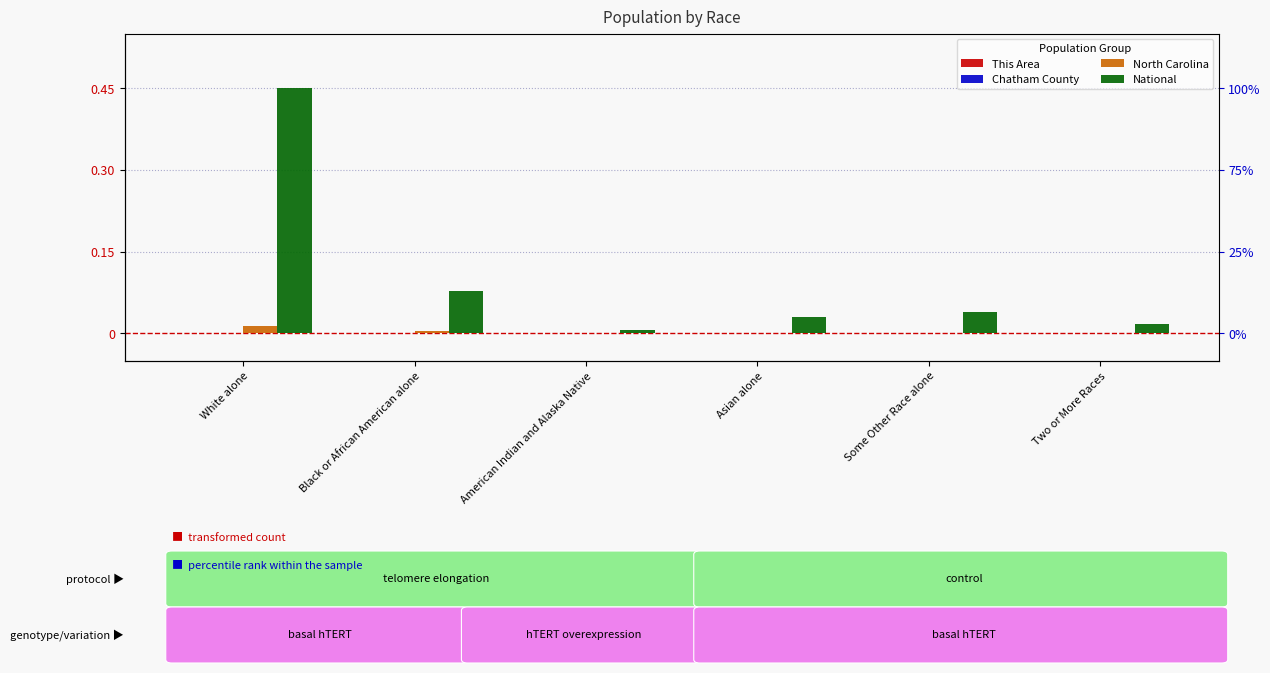

Which label corresponds to the smallest value in the chart?

Asian alone